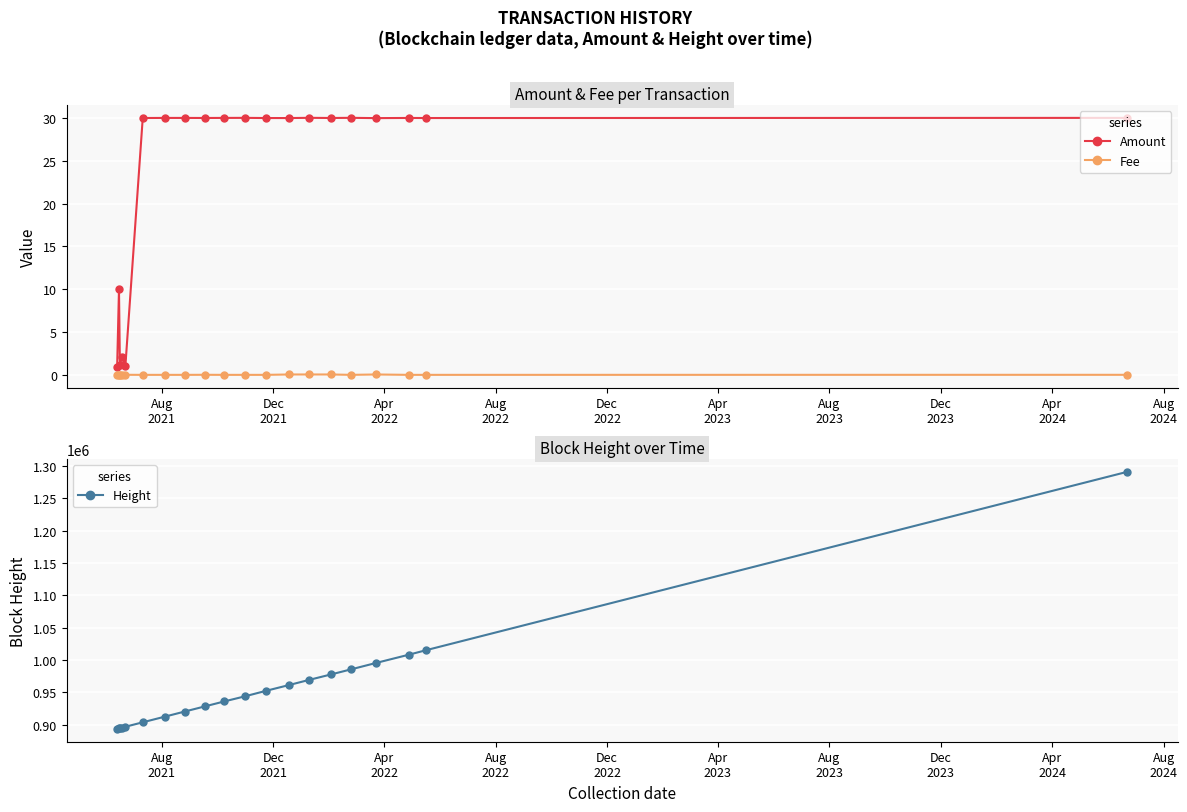

True or false: Amount has more than 0 points higher than both neighbors.

True